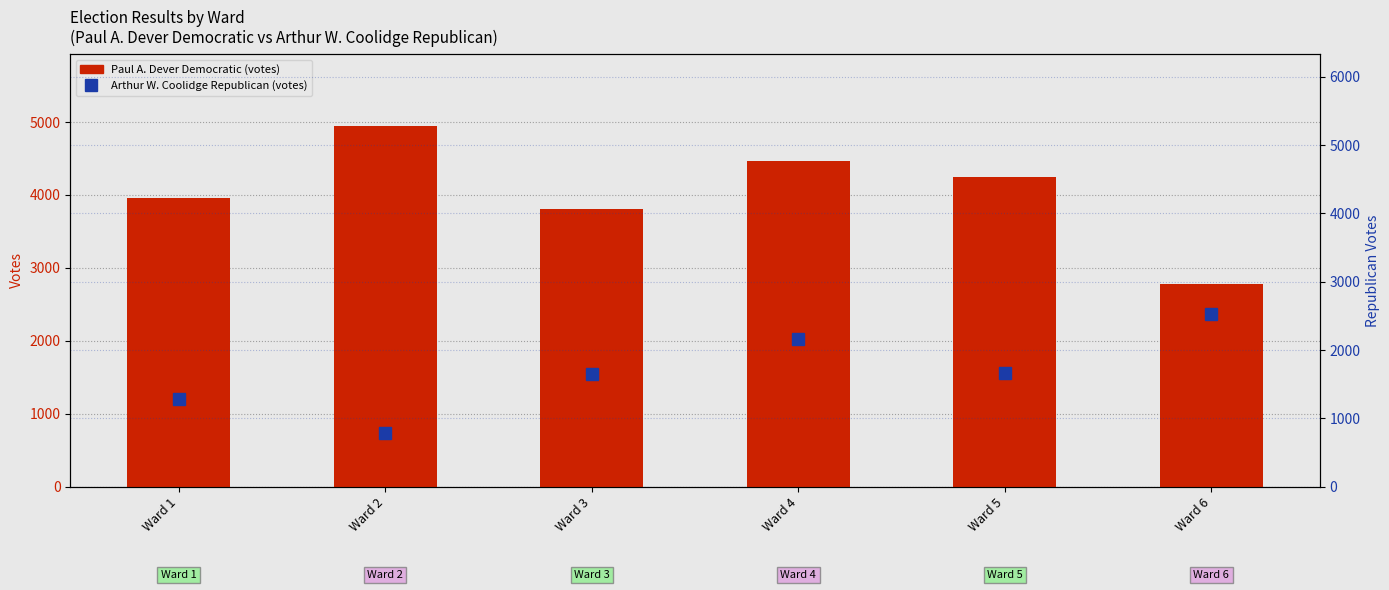

Which series has the largest range (max minus min)?

Paul A. Dever Democratic